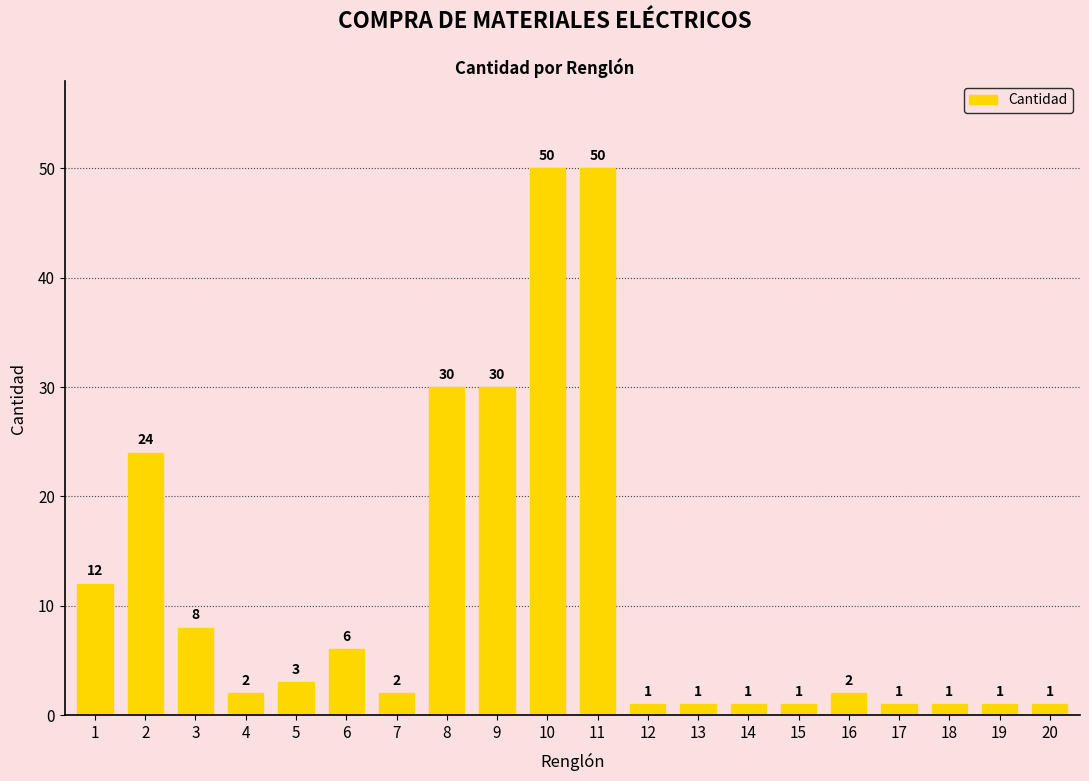

Does the chart contain stacked bars?

No